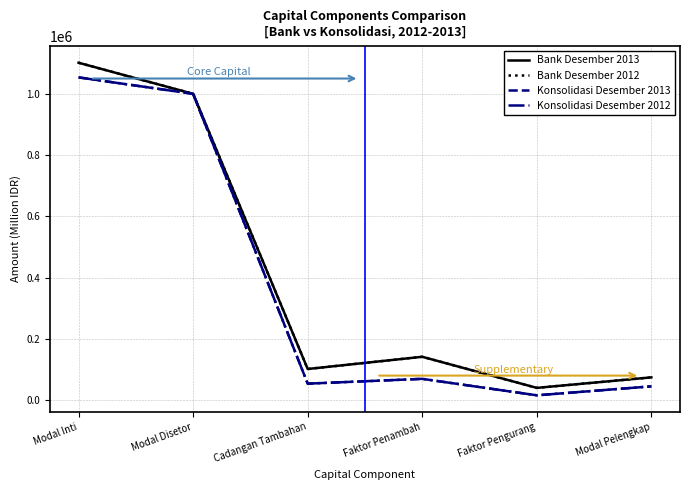

What is the difference between the Konsolidasi Desember 2013 values at Modal Pelengkap and Modal Disetor?

955127